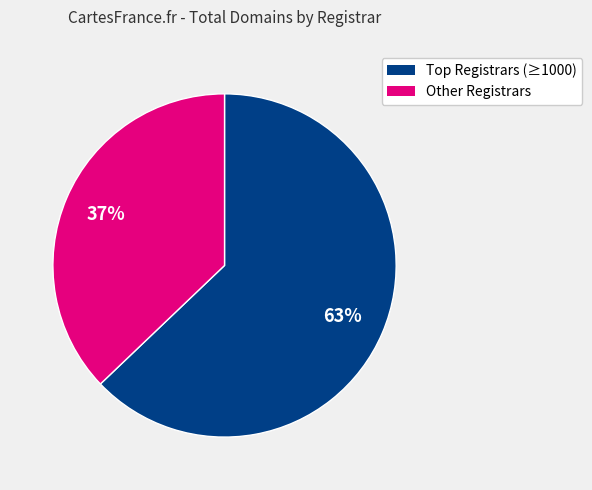

Is there a majority slice in this chart?

Yes